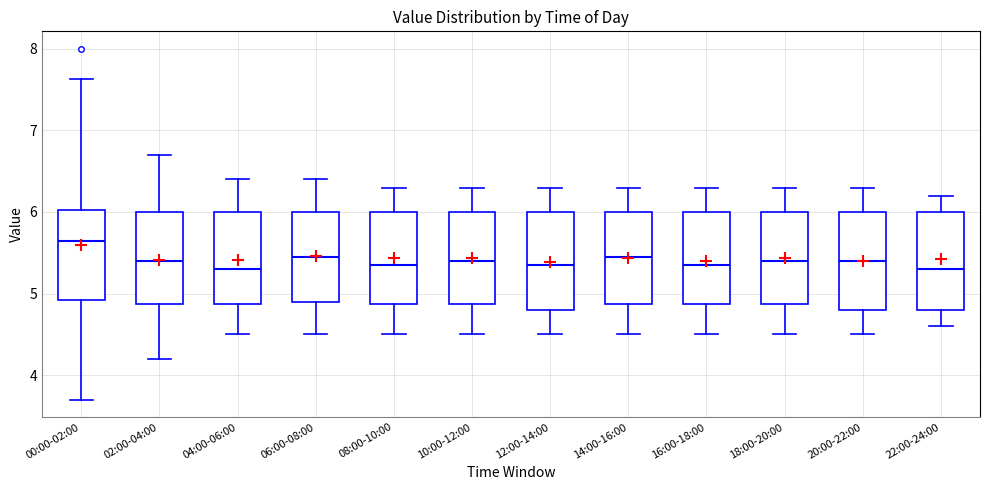

Where is the lower edge of the box for 18:00-20:00 on the y-axis? The values are not printed on the chart, so give them approximately, as read against the axis.

4.9